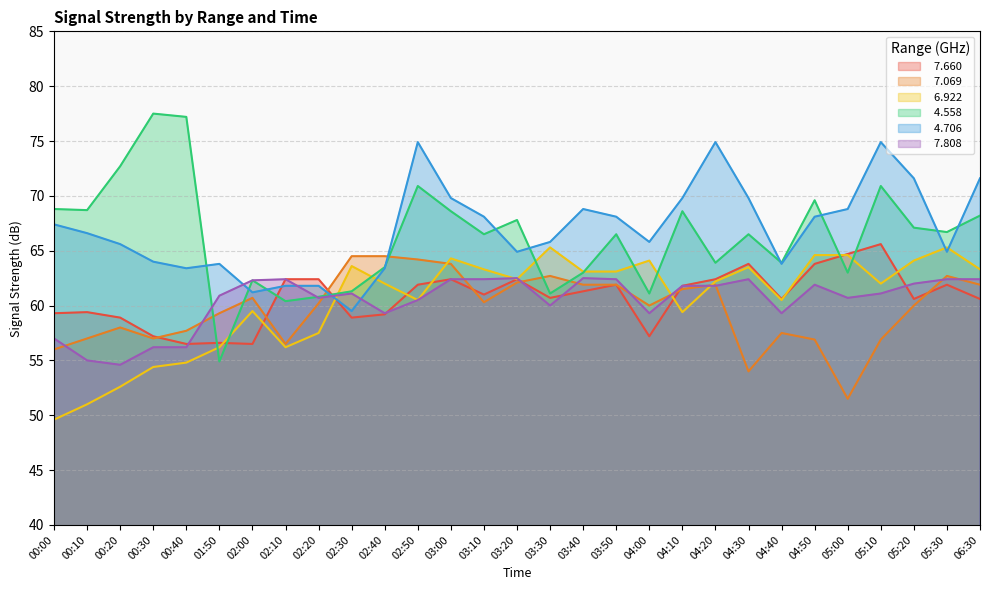

What is the average value of the   6.922 series?

60.4